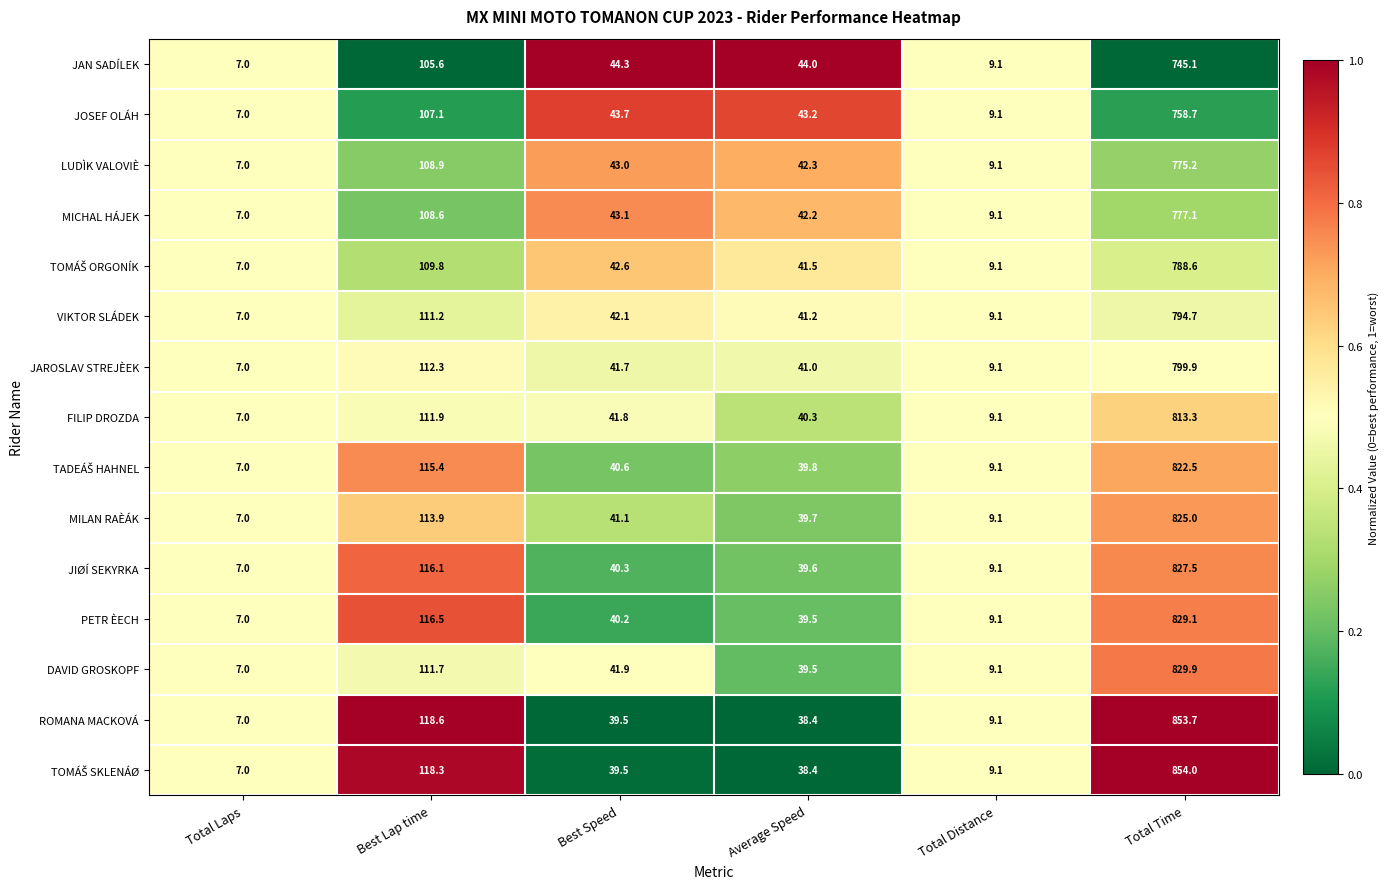

What is the greatest value displayed?

854.0